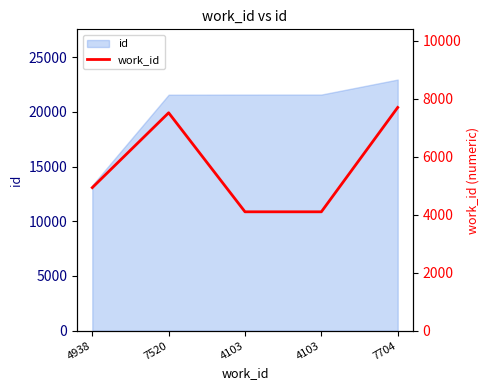

List the labels in order of value, smallest first.

4103, 4103, 4938, 7520, 7704